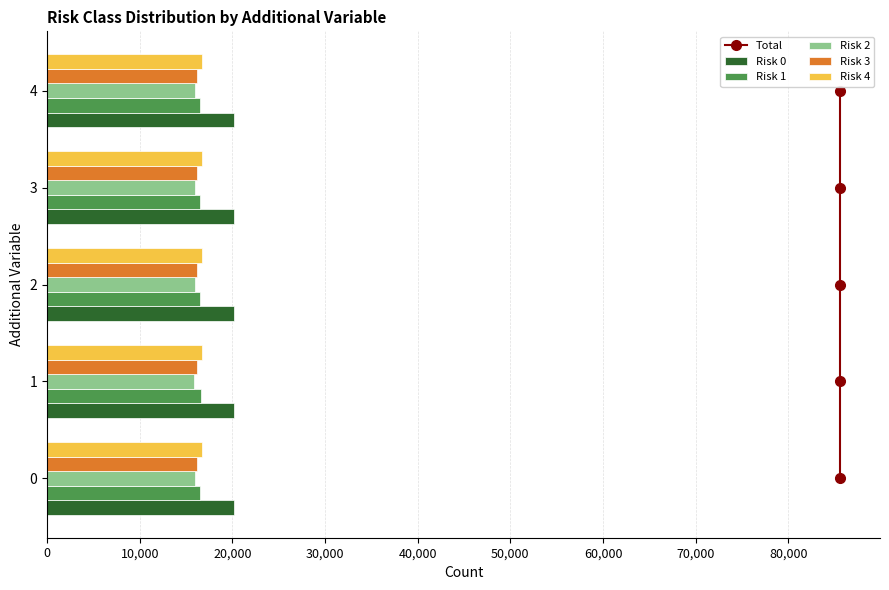

The value of Risk 4 at 2 is 16757. True or false?

True